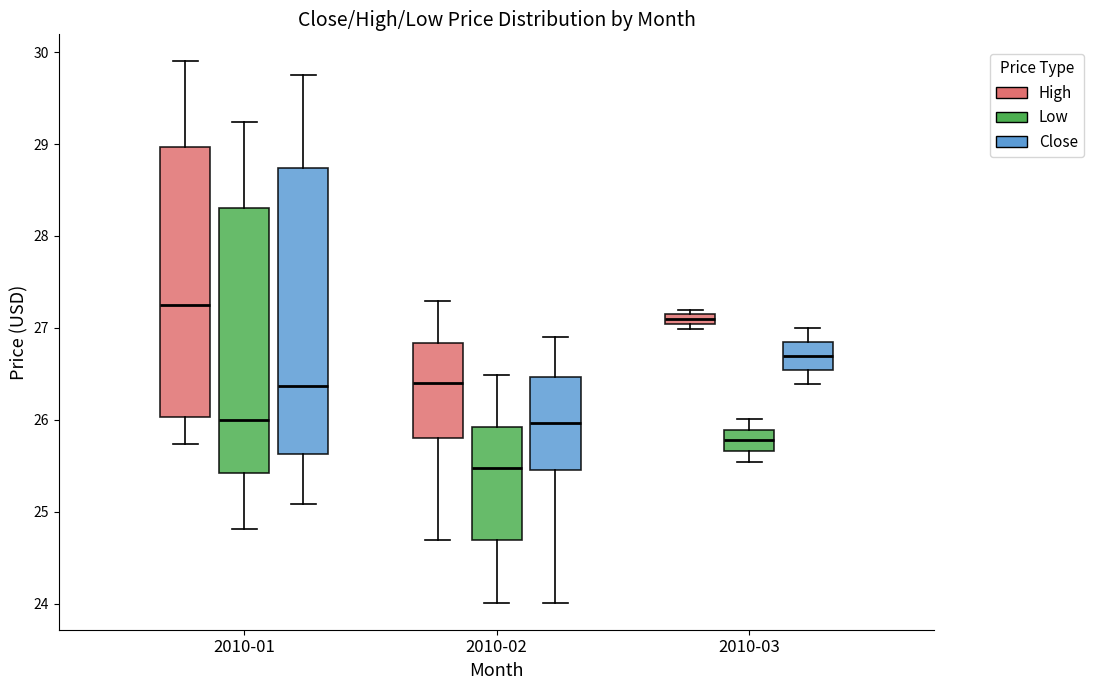

Where does the median line of the box for 2010-03 (Low) sit on the y-axis? The values are not printed on the chart, so give them approximately, as read against the axis.

25.8